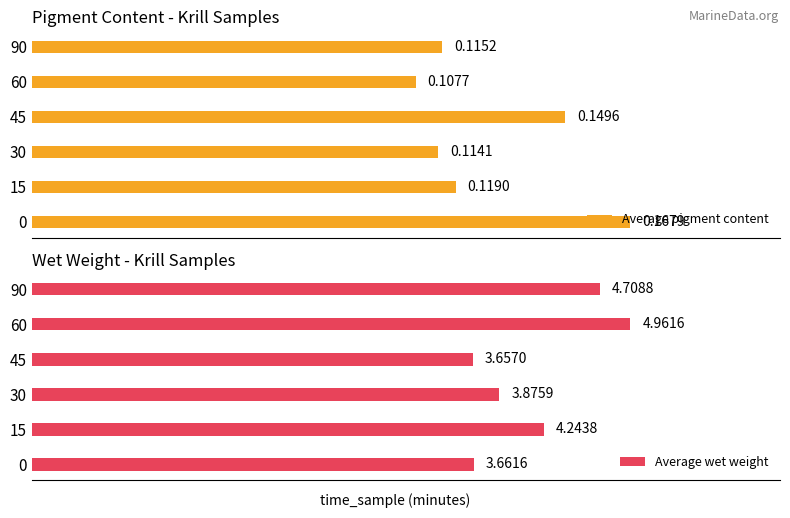

List the series in order of their overall mean, highest first.

Average wet weight, Average pigment content